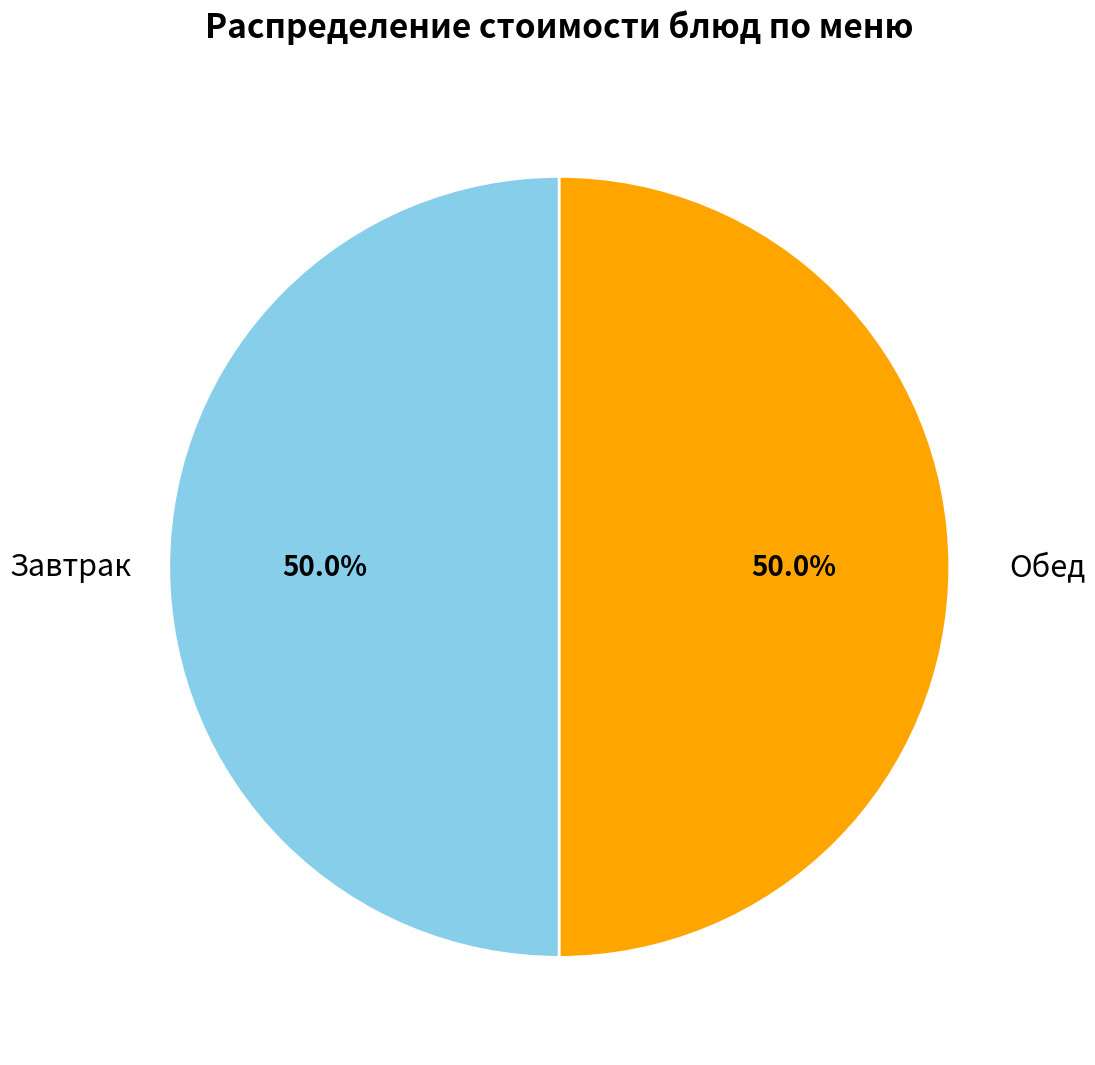

What is the ratio of the value at Завтрак to the value at Обед?

1.0